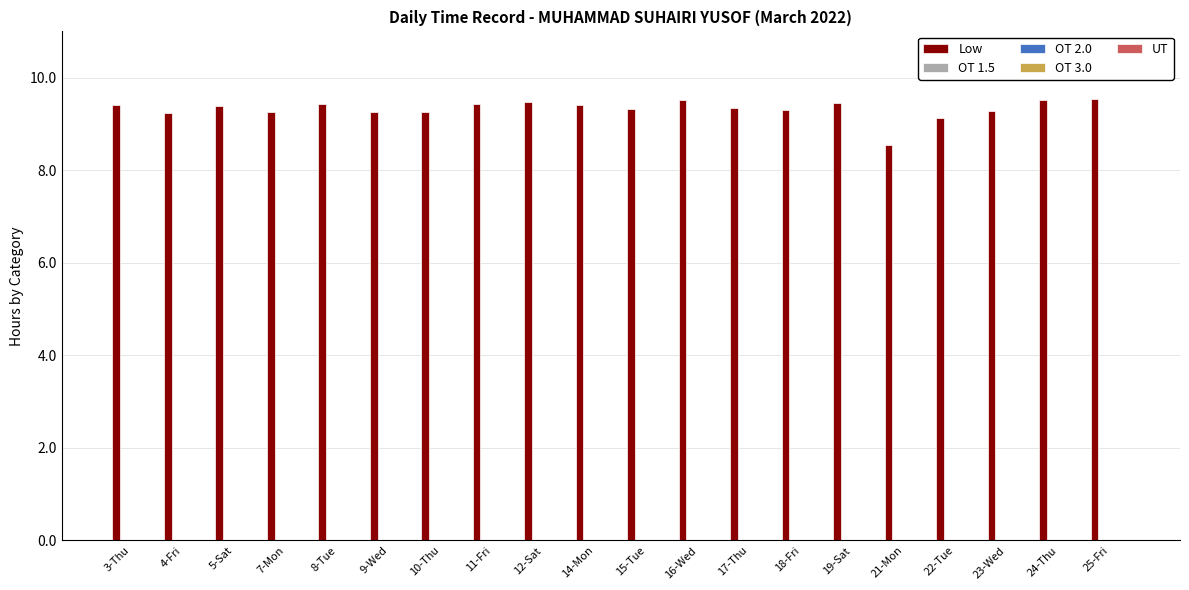

What is the smallest value displayed?

8.5